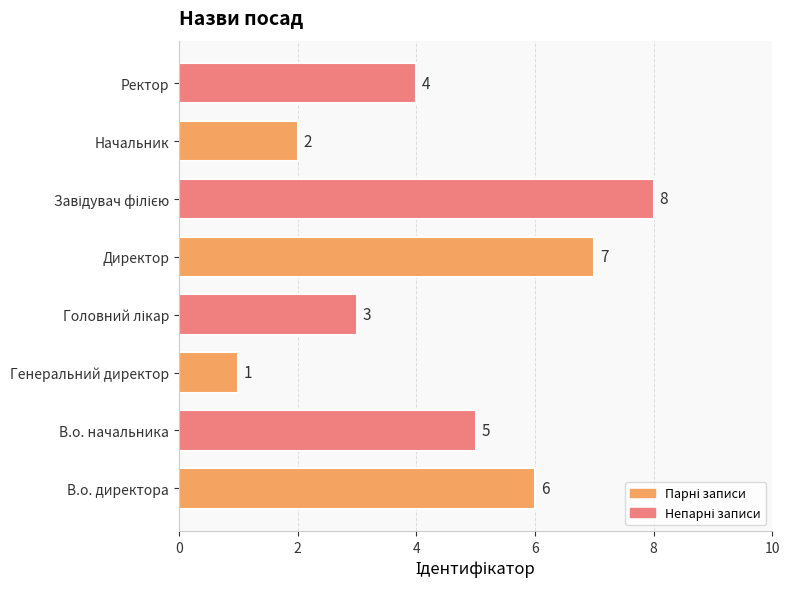

Between Директор and Начальник, which is larger?

Директор